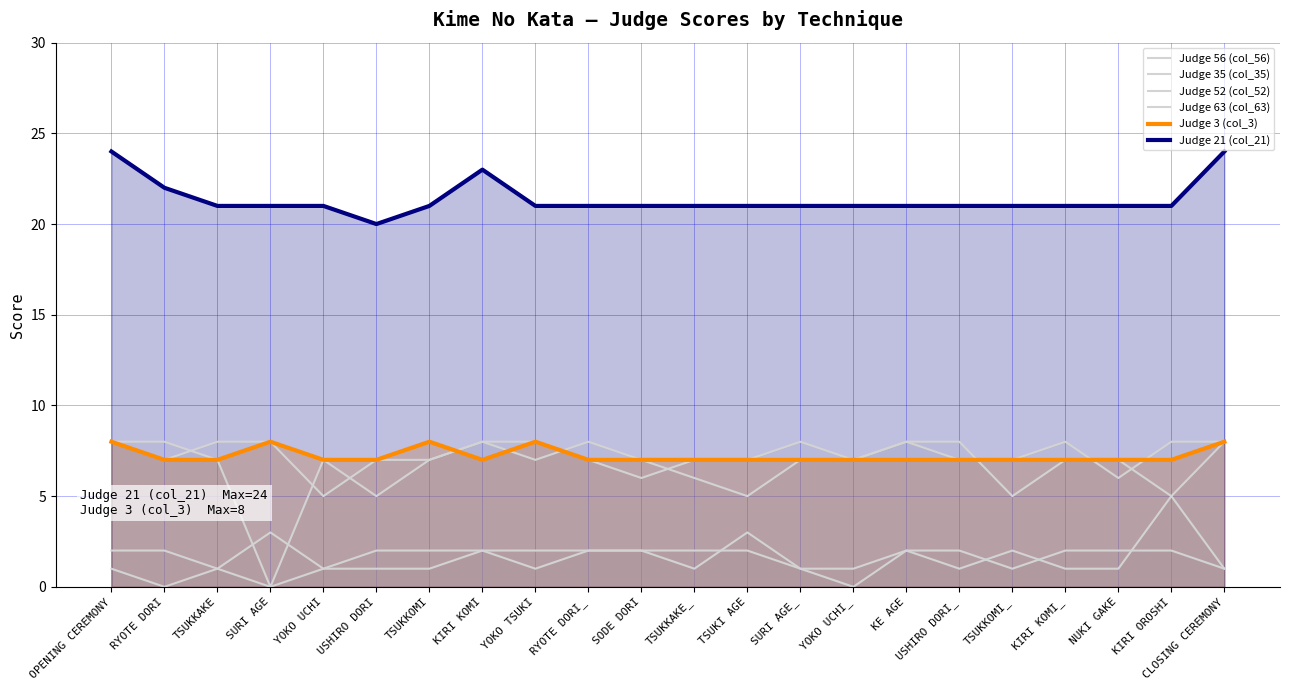

Reading left to right, list all the values displayed in this chart.

Judge 56 (col_56): 2	2	1	0	1	1	1	2	1	2	2	1	3	1	0	2	1	2	1	1	5	1
Judge 35 (col_35): 1	0	1	3	1	2	2	2	2	2	2	2	2	1	1	2	2	1	2	2	2	1
Judge 52 (col_52): 8	8	7	0	7	5	7	8	7	8	7	6	5	7	7	8	8	5	7	7	5	8
Judge 63 (col_63): 8	7	8	8	5	7	7	8	8	7	6	7	7	8	7	8	7	7	8	6	8	8
Judge 3 (col_3): 8	7	7	8	7	7	8	7	8	7	7	7	7	7	7	7	7	7	7	7	7	8
Judge 21 (col_21): 24	22	21	21	21	20	21	23	21	21	21	21	21	21	21	21	21	21	21	21	21	24